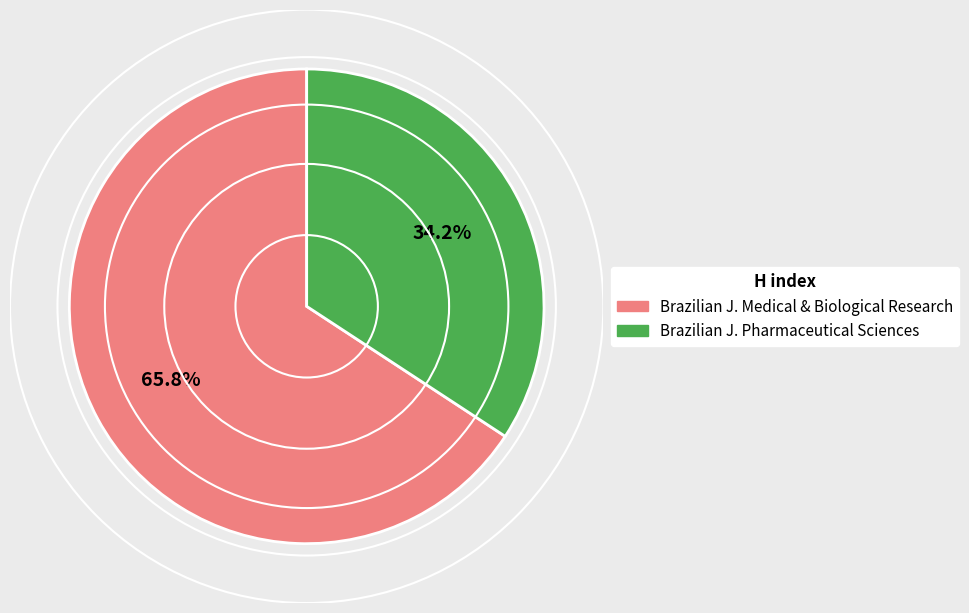

Is there any slice that represents more than half of the pie?

Yes